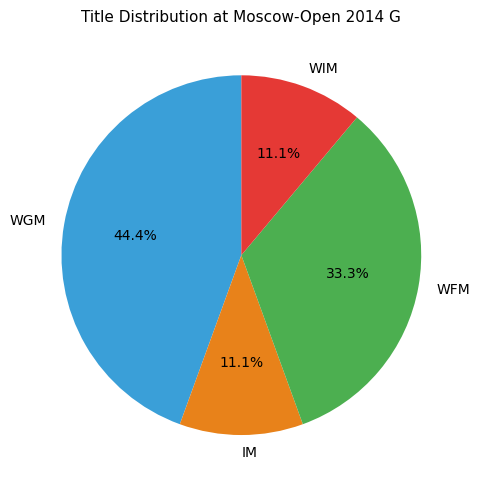

Is it true that WFM is 33% of the pie?

True